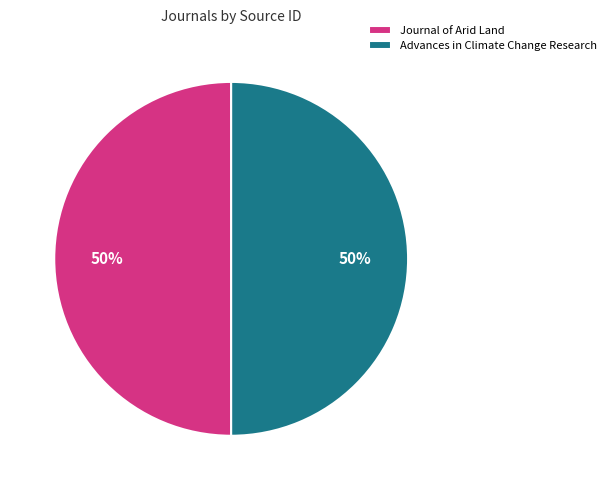

To the nearest percent, what is the average slice percentage?

50%